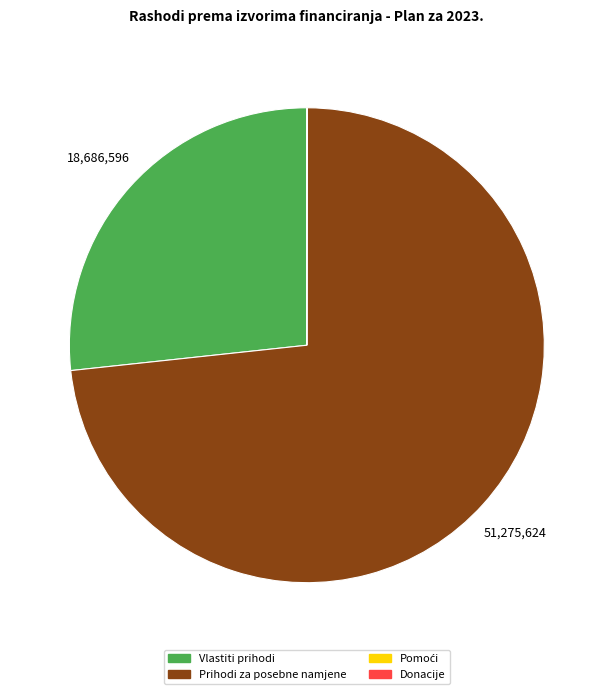

The Prihodi za posebne namjene slice represents 61% of the pie. True or false?

False